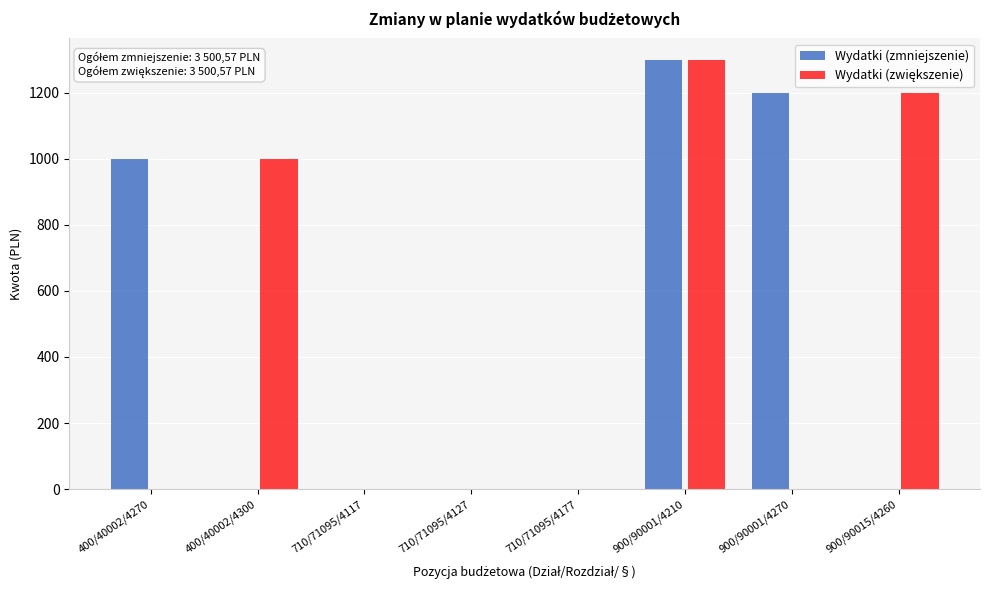

Between 400/40002/4270 and 710/71095/4177, which series saw the biggest shift?

Wydatki (zmniejszenie)